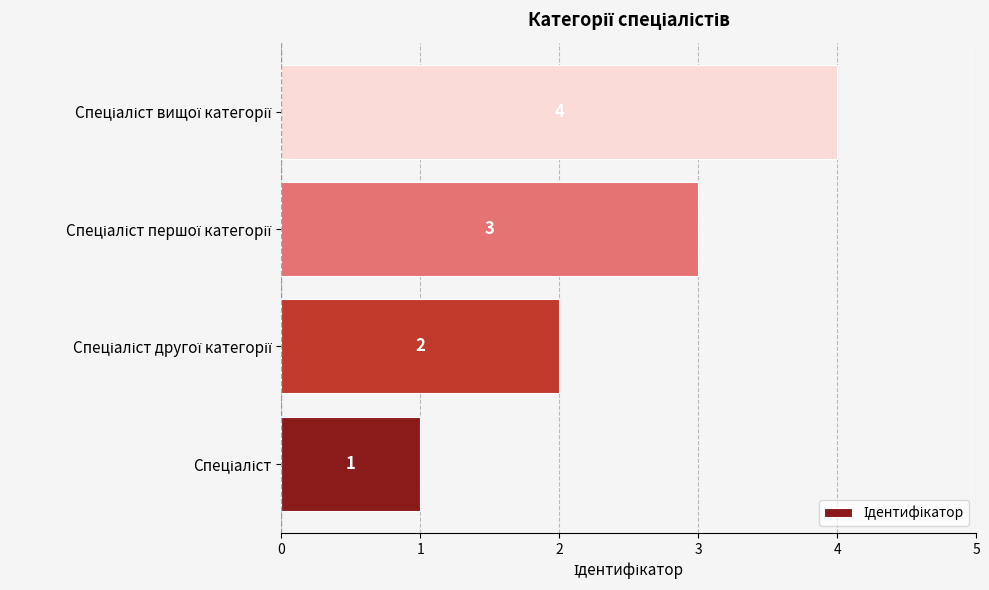

Count the number of data series in this chart.

1